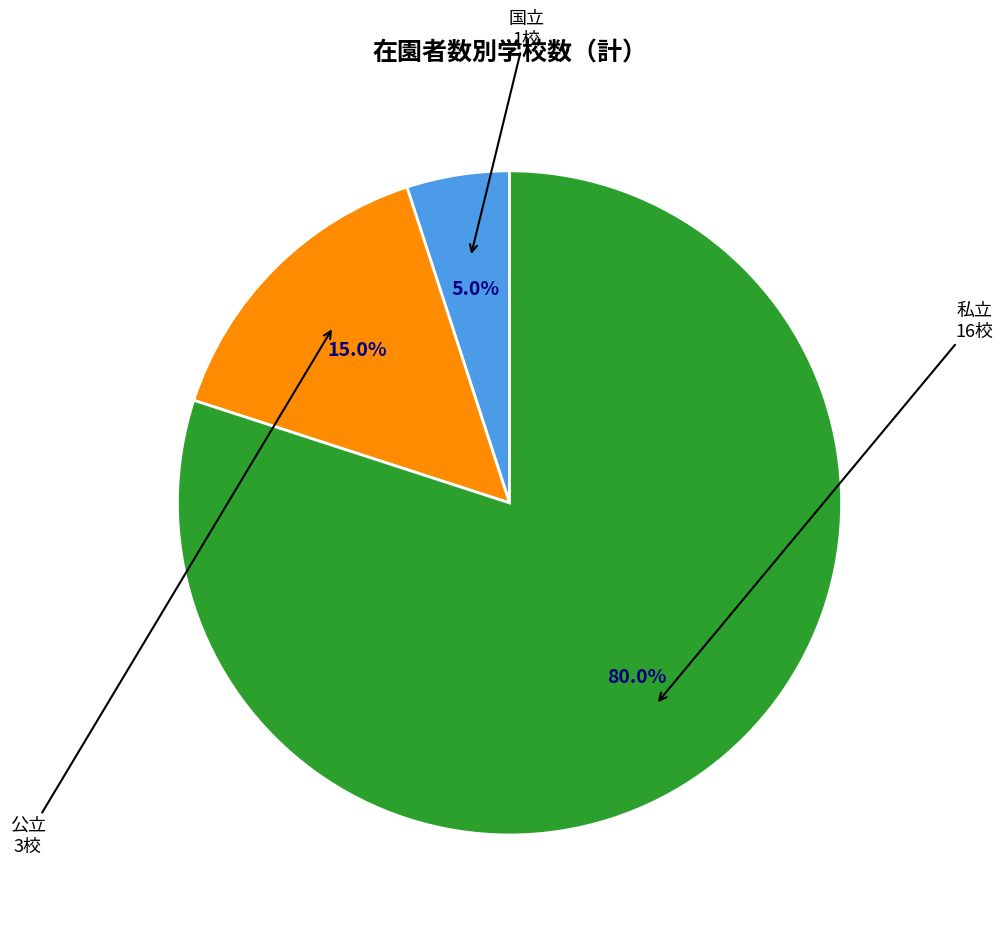

To the nearest percent, what is the combined percentage of 国立 and 私立?

85%